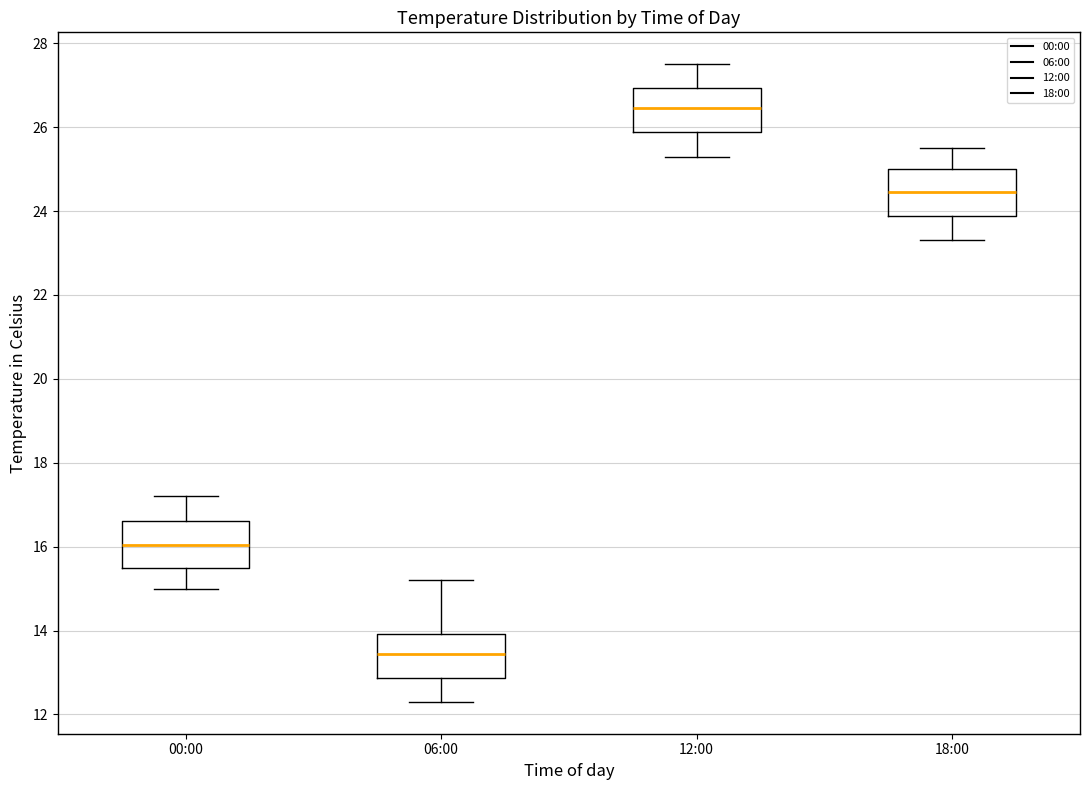

Where does the lower whisker of the box for 18:00 end on the y-axis? The values are not printed on the chart, so give them approximately, as read against the axis.

23.4